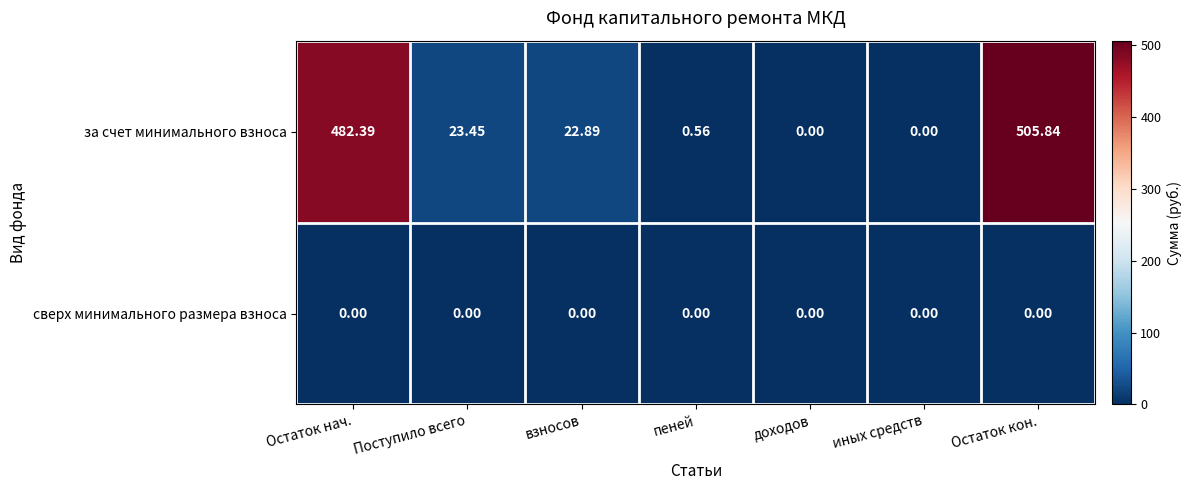

Which series has the largest range (max minus min)?

за счет минимального взноса